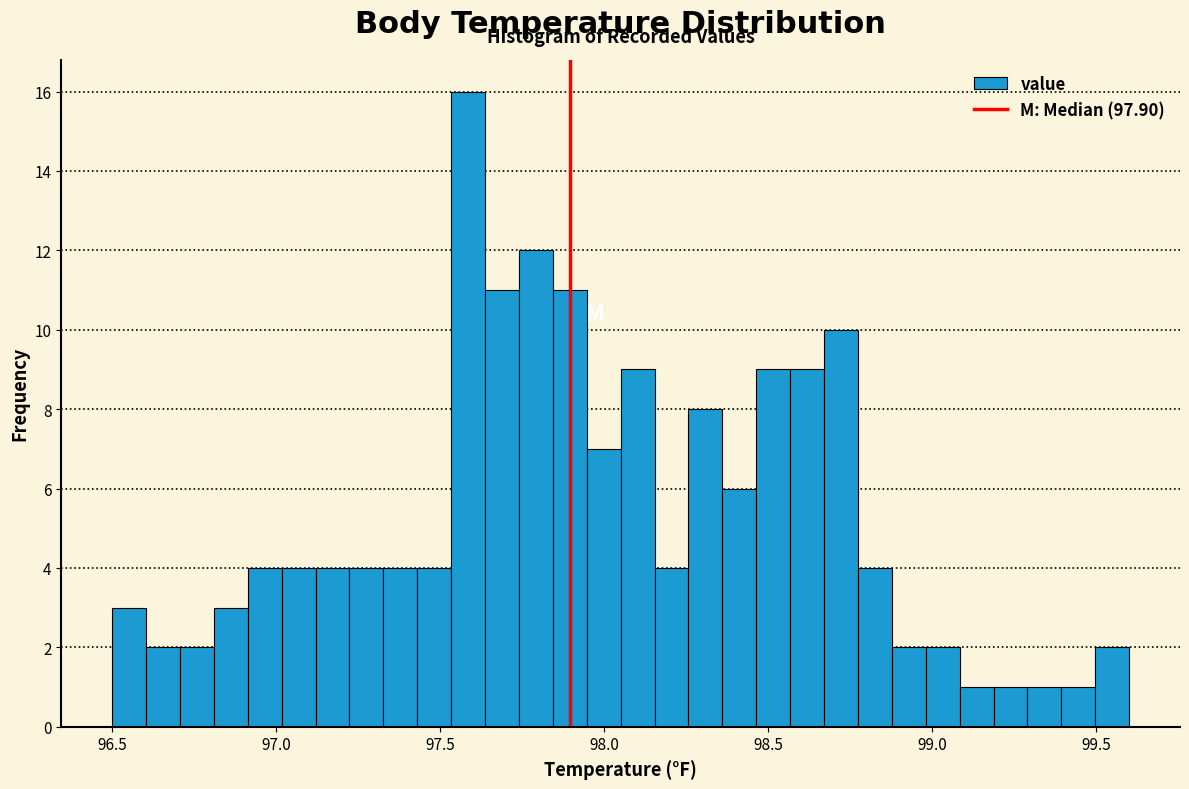

Around what value on the x-axis is the tallest bar? Give the approximate position of its centre, as read against the axis.

97.60